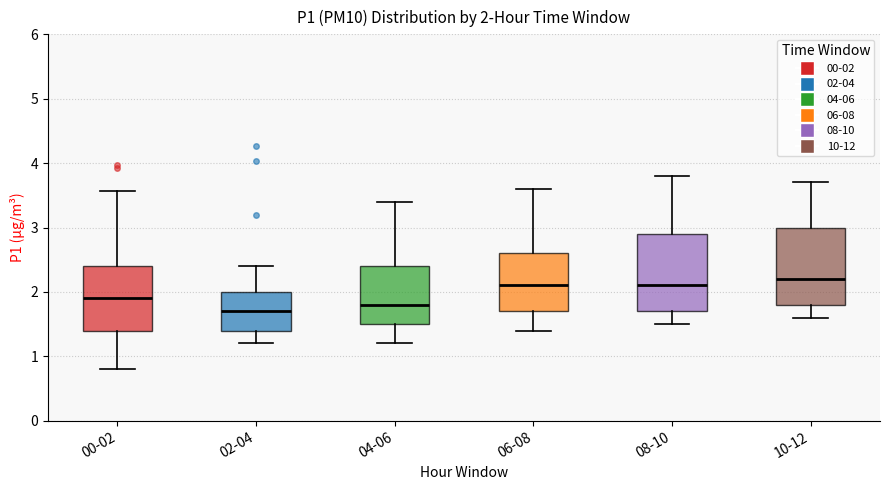

Which box has the highest median line?

10-12